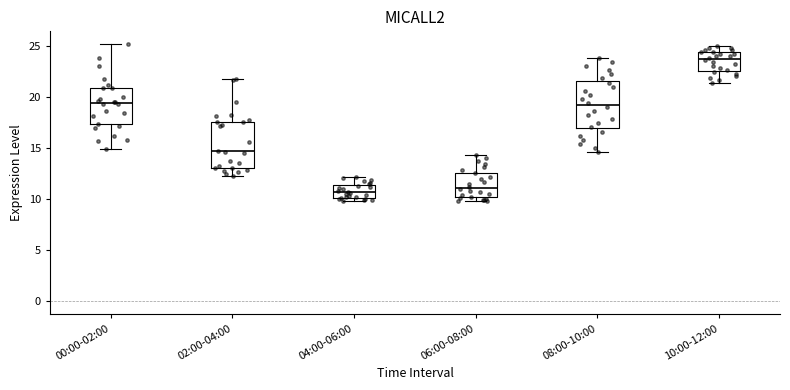

Reading left to right, read every box against the y-axis: the position of its median line, the range the box covers, and the ends of its whiskers. The values are not printed on the chart, so give them approximately, as read against the axis.

00:00-02:00: median 19.5, box 17.5 to 21.0, whiskers 15.0 to 25.0
02:00-04:00: median 14.5, box 13.0 to 17.5, whiskers 12.5 to 22.0
04:00-06:00: median 10.5, box 10.0 to 11.5, whiskers 10.0 (just below the box's lower edge) to 12.0
06:00-08:00: median 11.0, box 10.0 to 12.5, whiskers 10.0 (just below the box's lower edge) to 14.5
08:00-10:00: median 19.0, box 17.0 to 21.5, whiskers 14.5 to 24.0
10:00-12:00: median 23.5, box 22.5 to 24.5, whiskers 21.5 to 25.0